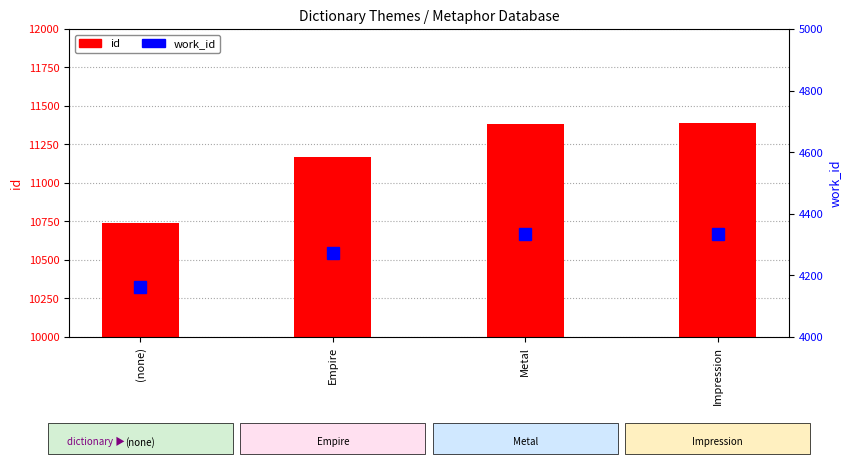

What is the label of the 3rd bar from the left?

Metal